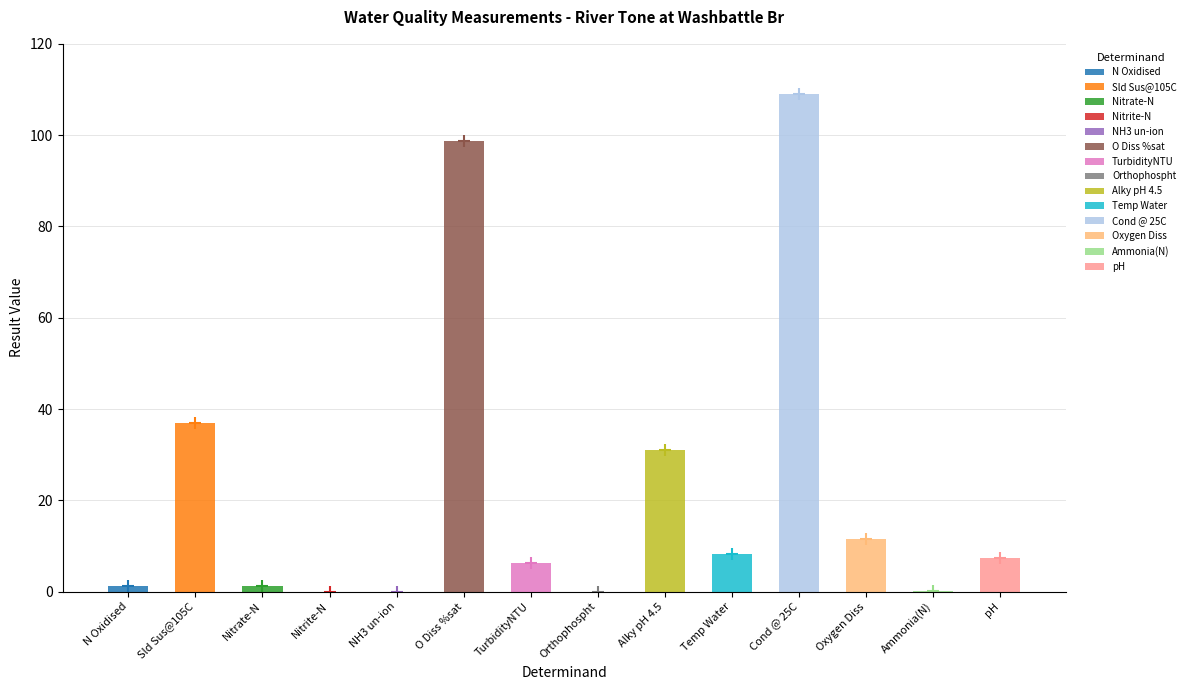

What is the average value?

22.3